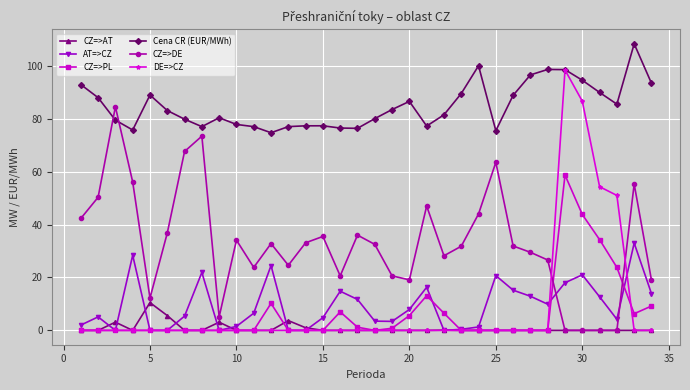

True or false: AT=>CZ and Cena CR (EUR/MWh) intersect in this chart.

False